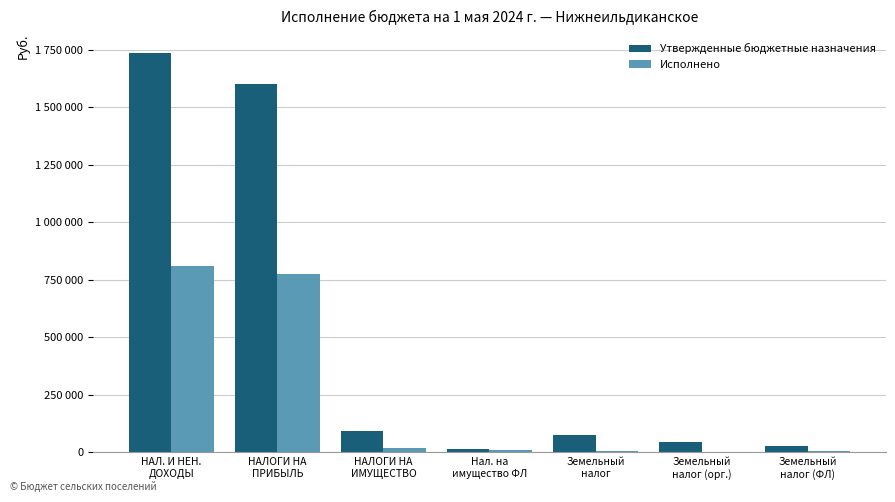

Reading left to right, transcribe all the data shown in this chart.

Утвержденные бюджетные назначения: 1734600.0	1600000.0	92000.0	15000.0	77000.0	47000.0	30000.0
Исполнено: 810760.6	776528.8	17982.1	10488.1	7493.9	2841.1	4652.8